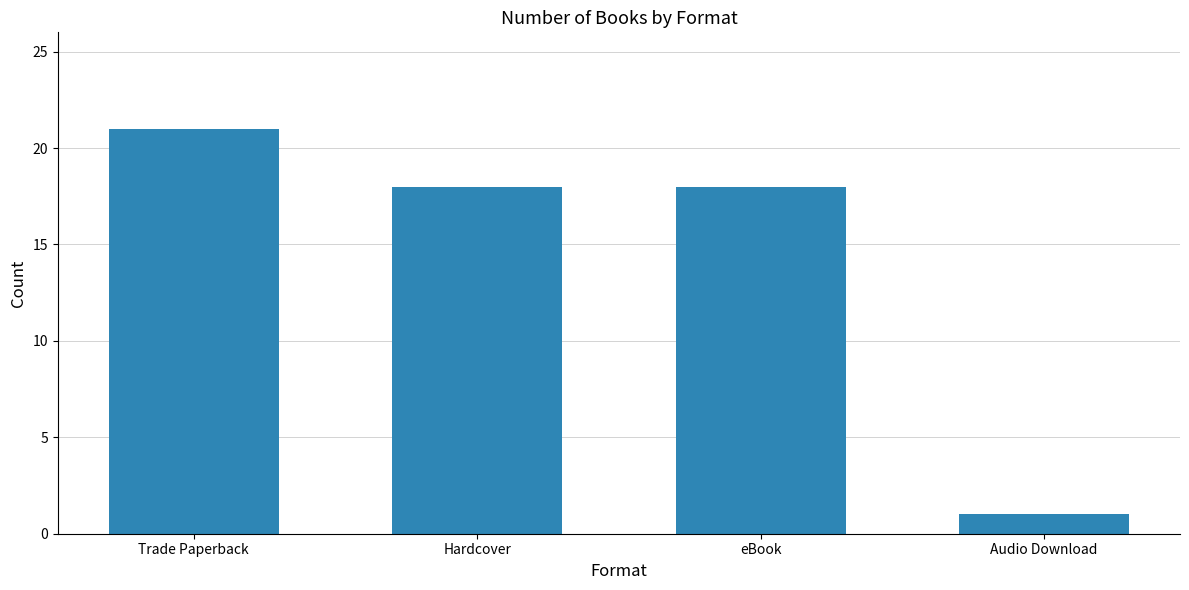

How many data points does each series have?

4